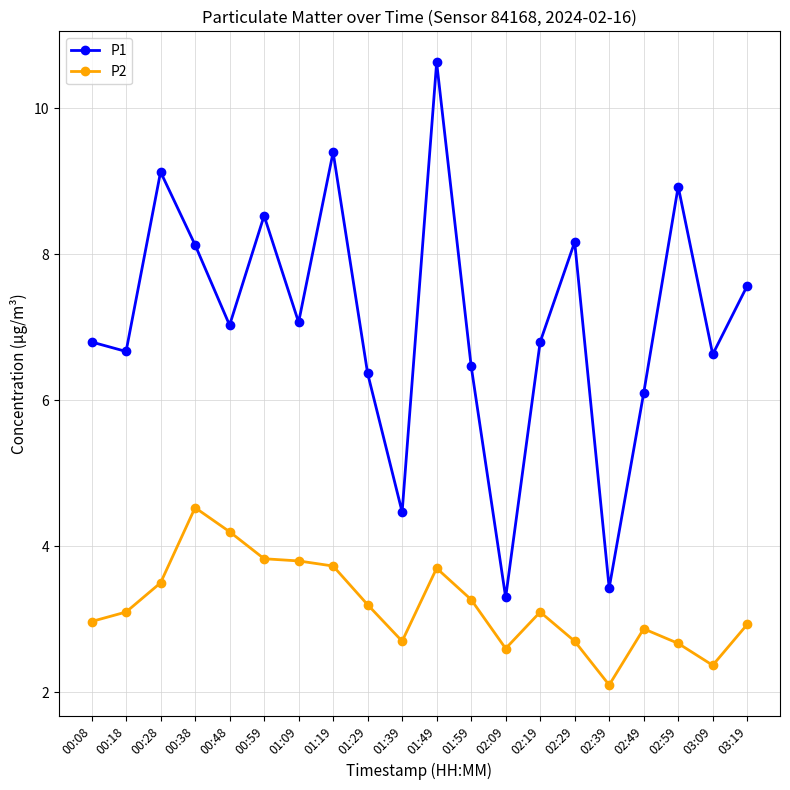

True or false: P1 and P2 cross at least once.

False